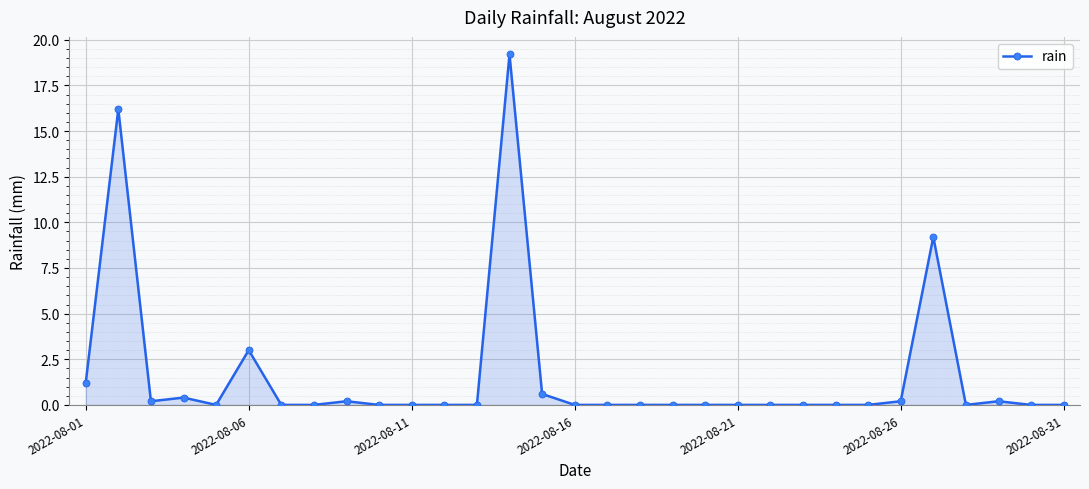

What is the difference between the maximum and minimum values?

19.2